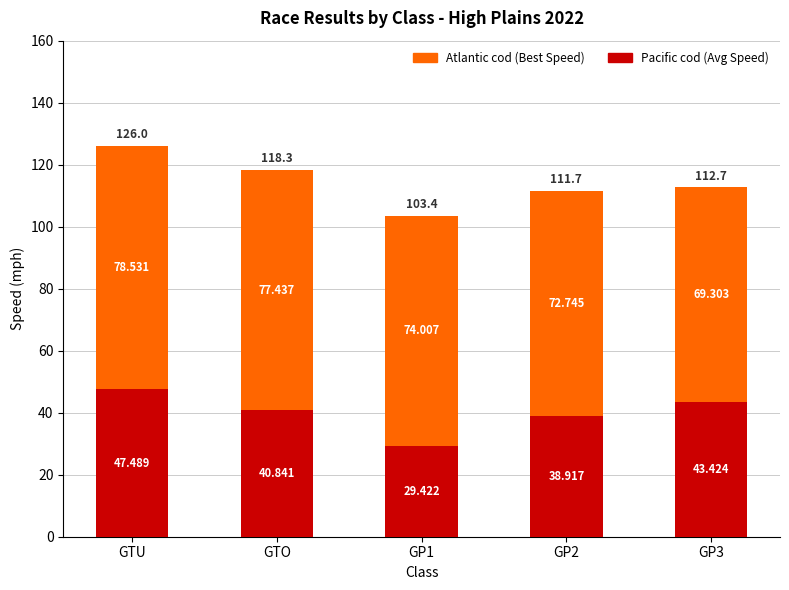

At which category is the sum across all series the highest?

GTU